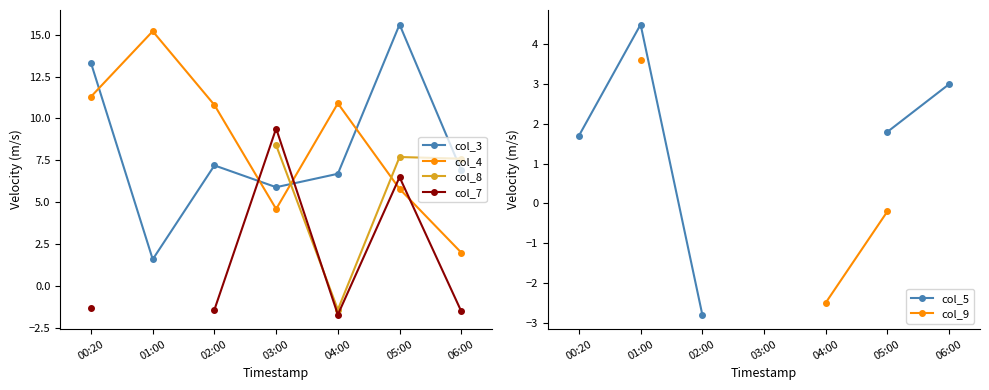

Where is col_4 nearest to the value 8?

05:00